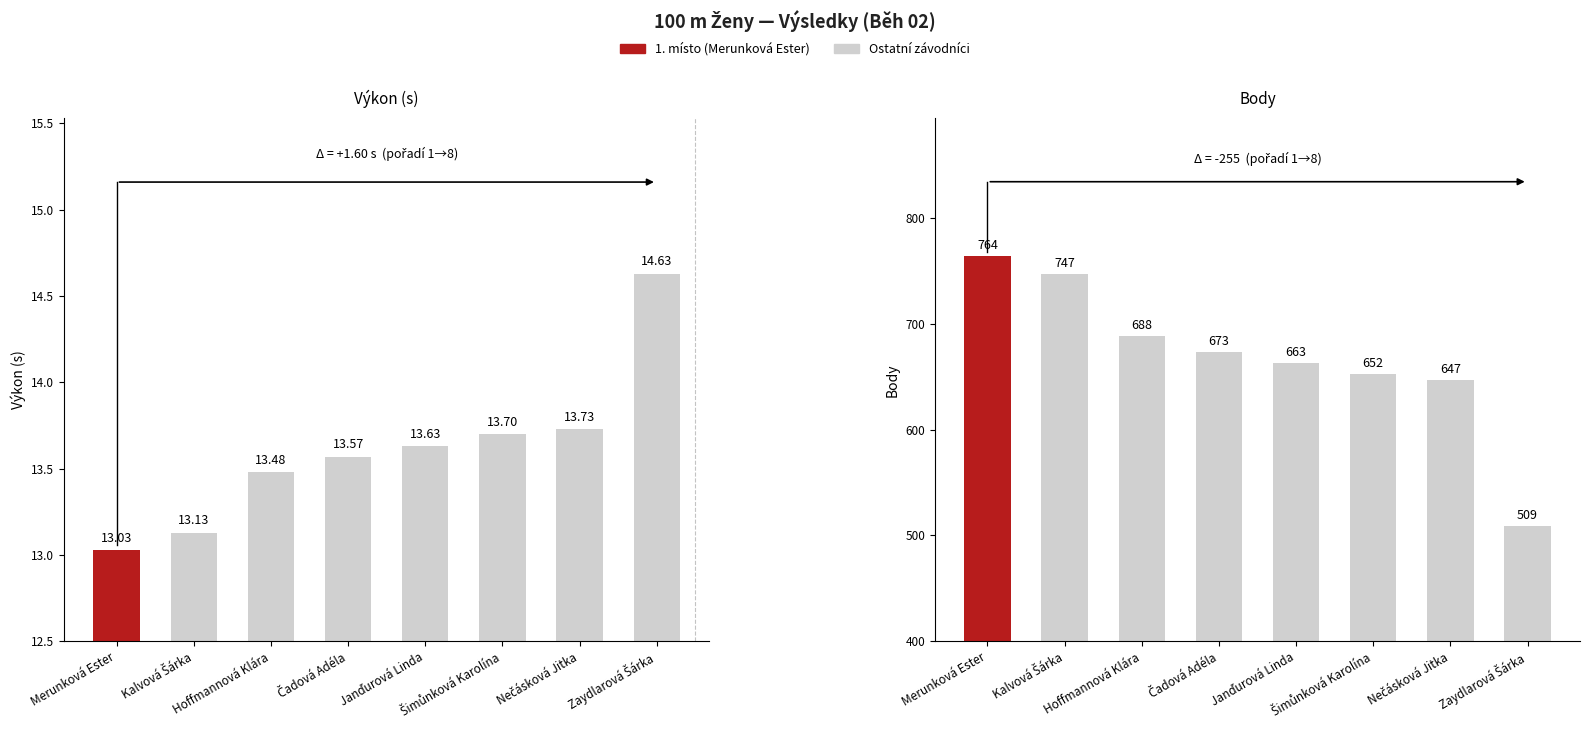

What is the spread (max minus min) of values at Merunková Ester?

751.0